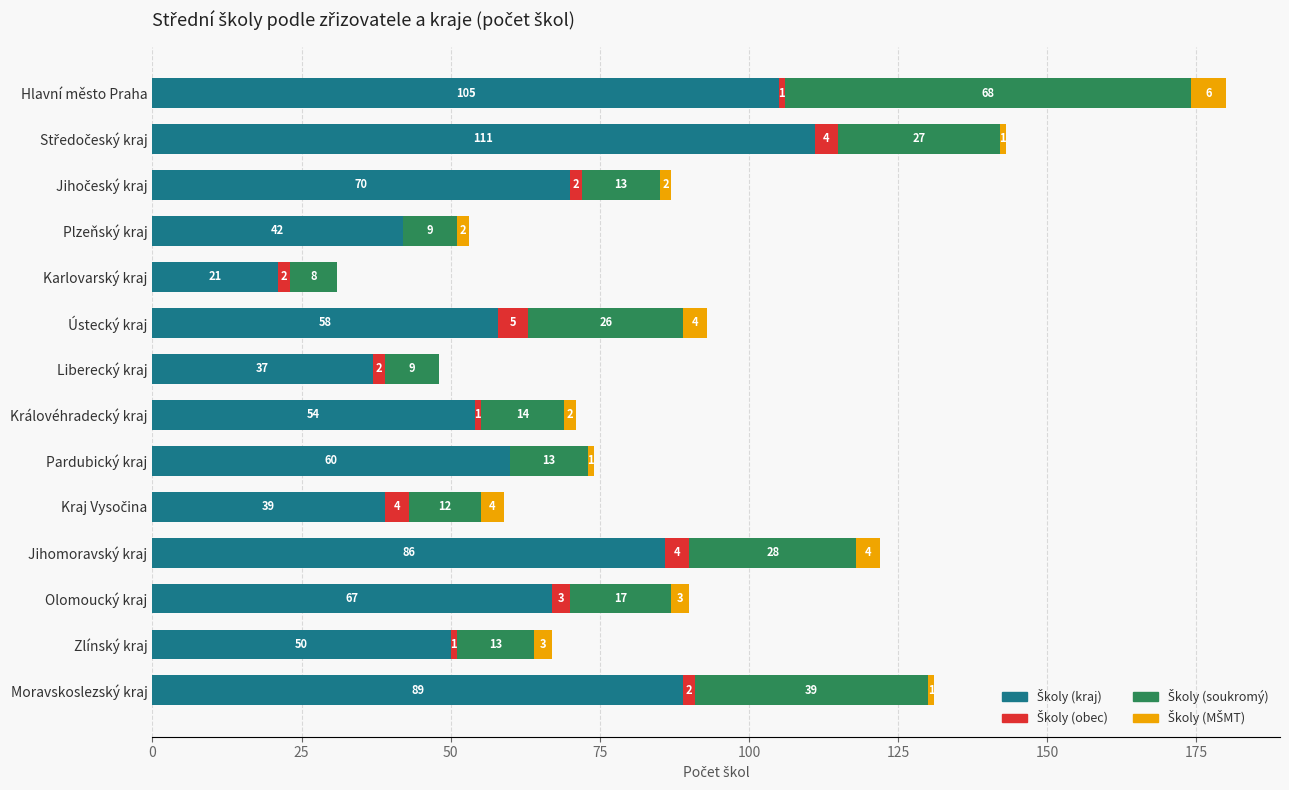

What is the total value across all series at Jihomoravský kraj?

122